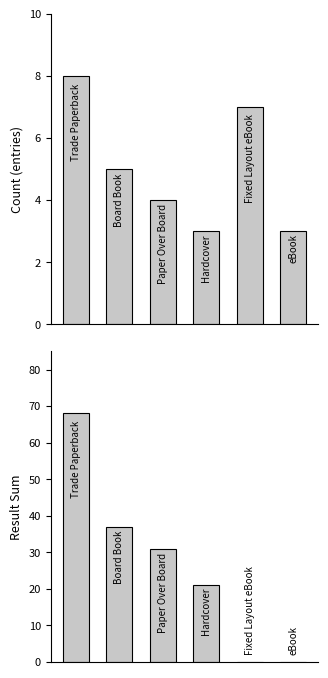

List the labels in order of Result Sum value, smallest first.

4, 5, 3, 2, 1, 0